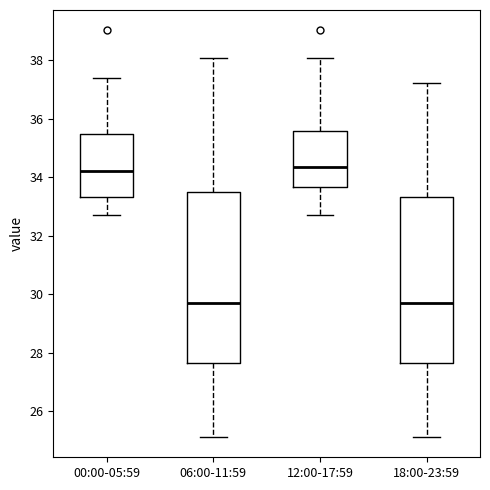

Reading left to right, transcribe this box plot: for each box, give where its median line is, the range the box spans, and where its two whiskers end, as read against the y-axis. The values are not printed on the chart, so give them approximately, as read against the axis.

00:00-05:59: median 34.2, box 33.4 to 35.4, whiskers 32.8 to 37.4
06:00-11:59: median 29.8, box 27.6 to 33.6, whiskers 25.2 to 38.0
12:00-17:59: median 34.4, box 33.6 to 35.6, whiskers 32.8 to 38.0
18:00-23:59: median 29.8, box 27.6 to 33.4, whiskers 25.2 to 37.2